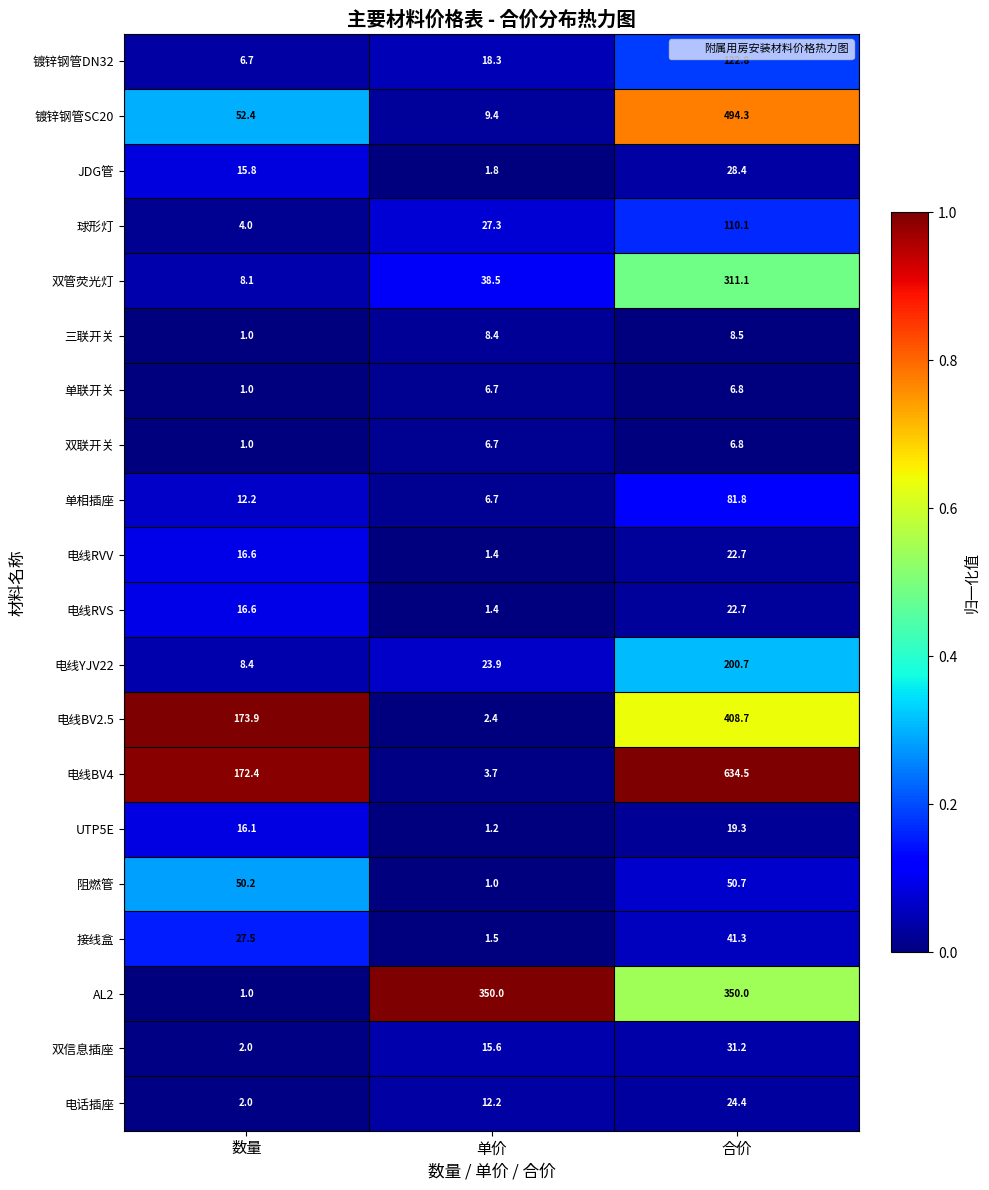

At which category is the sum across all series the highest?

合价